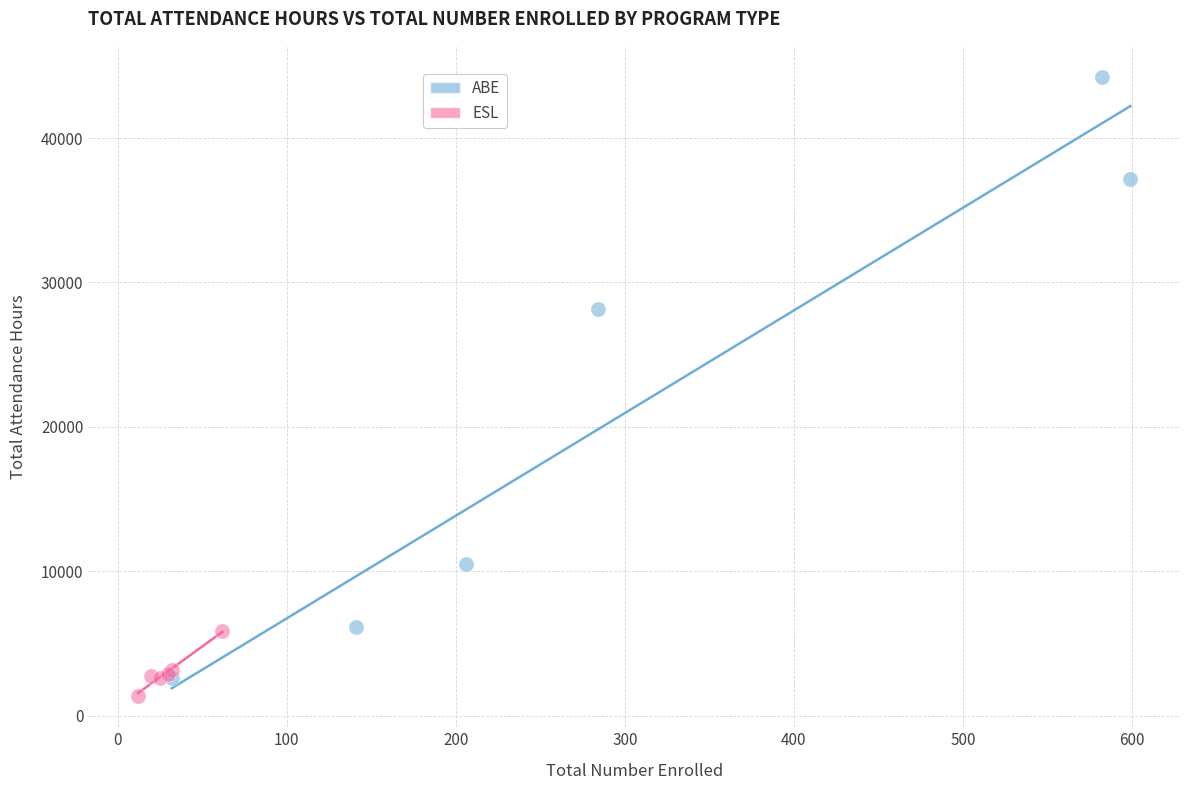

Which series reaches the minimum Y coordinate?

ESL